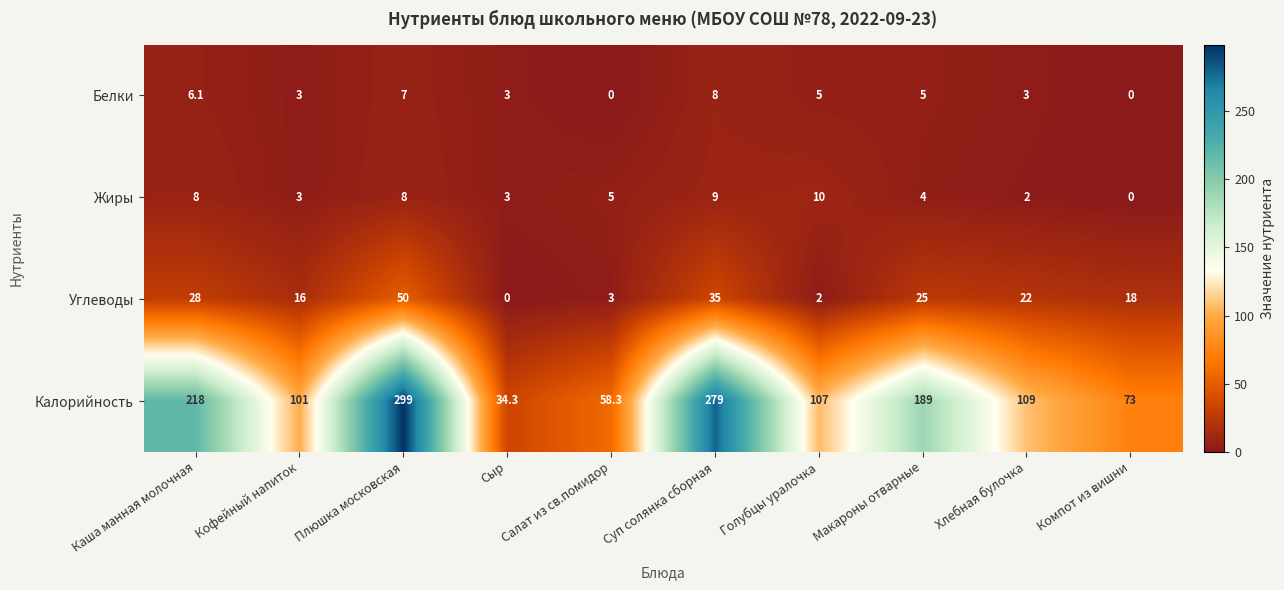

What is the difference between the maximum and second lowest values in the Калорийность series?

240.7